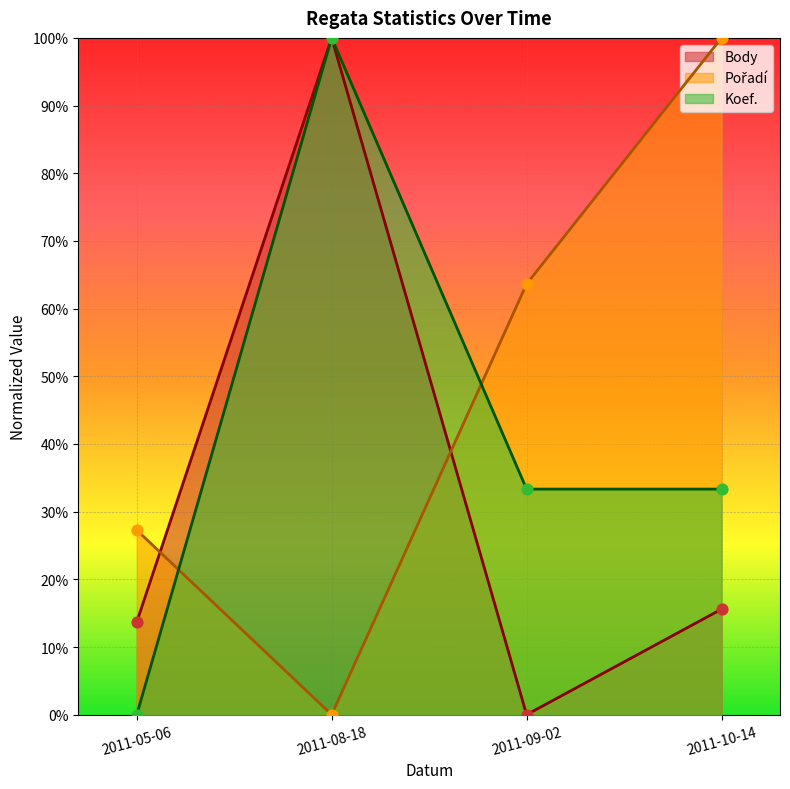

Which series has the largest Y range (max minus min)?

Koef.